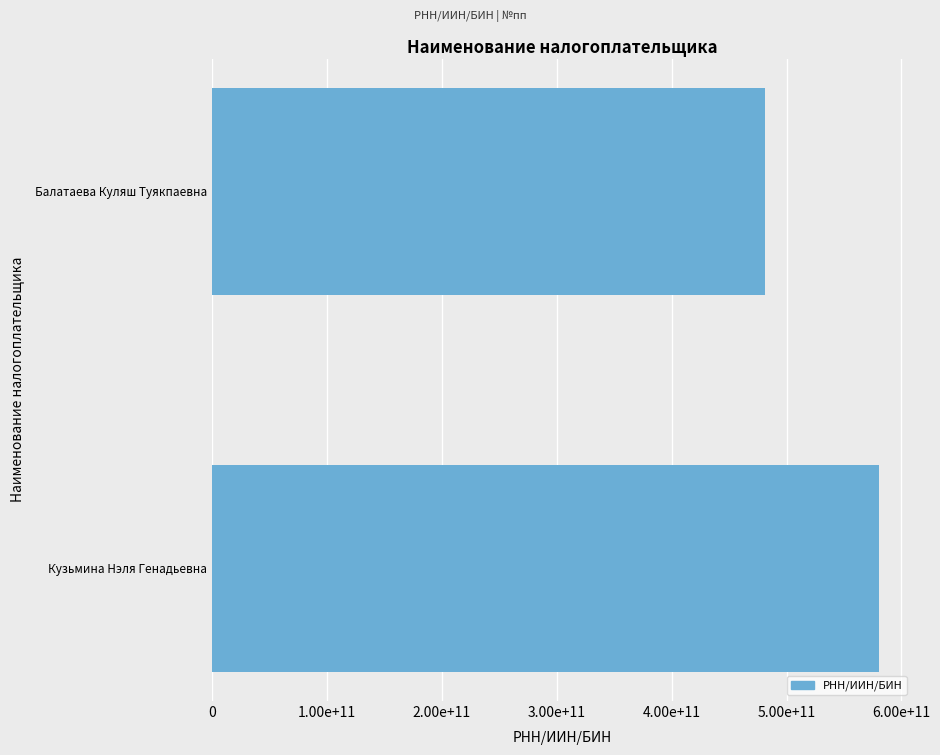

Rank the categories by value from highest to lowest.

Кузьмина Нэля Генадьевна, Балатаева Куляш Туякпаевна